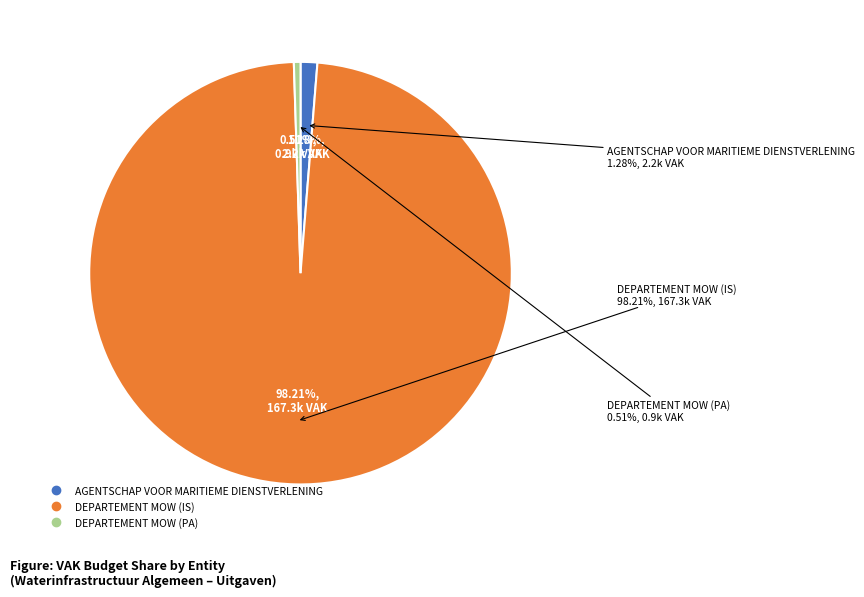

Is DEPARTEMENT MOW (IS) the majority of the pie?

Yes